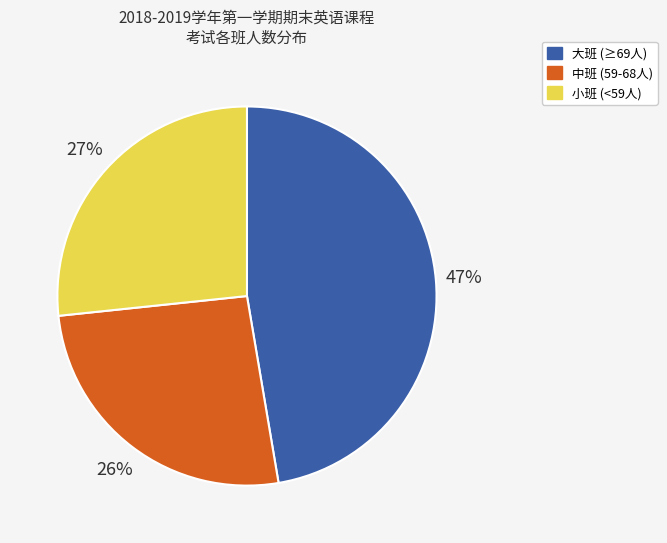

To the nearest percent, what is the difference between the 小班 (<59人) and 中班 (59-68人) slice percentages?

1%